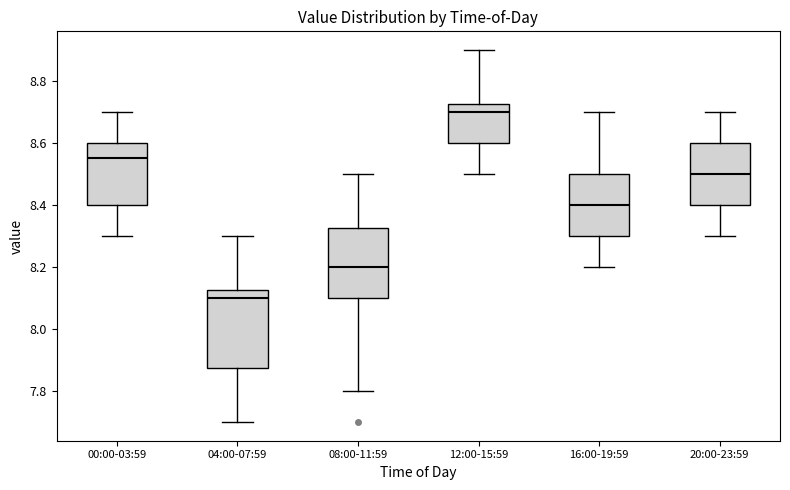

Reading left to right, transcribe this box plot: for each box, give where its median line is, the range the box spans, and where its two whiskers end, as read against the y-axis. The values are not printed on the chart, so give them approximately, as read against the axis.

00:00-03:59: median 8.56, box 8.40 to 8.60, whiskers 8.30 to 8.70
04:00-07:59: median 8.10, box 7.88 to 8.12, whiskers 7.70 to 8.30
08:00-11:59: median 8.20, box 8.10 to 8.32, whiskers 7.80 to 8.50
12:00-15:59: median 8.70, box 8.60 to 8.72, whiskers 8.50 to 8.90
16:00-19:59: median 8.40, box 8.30 to 8.50, whiskers 8.20 to 8.70
20:00-23:59: median 8.50, box 8.40 to 8.60, whiskers 8.30 to 8.70